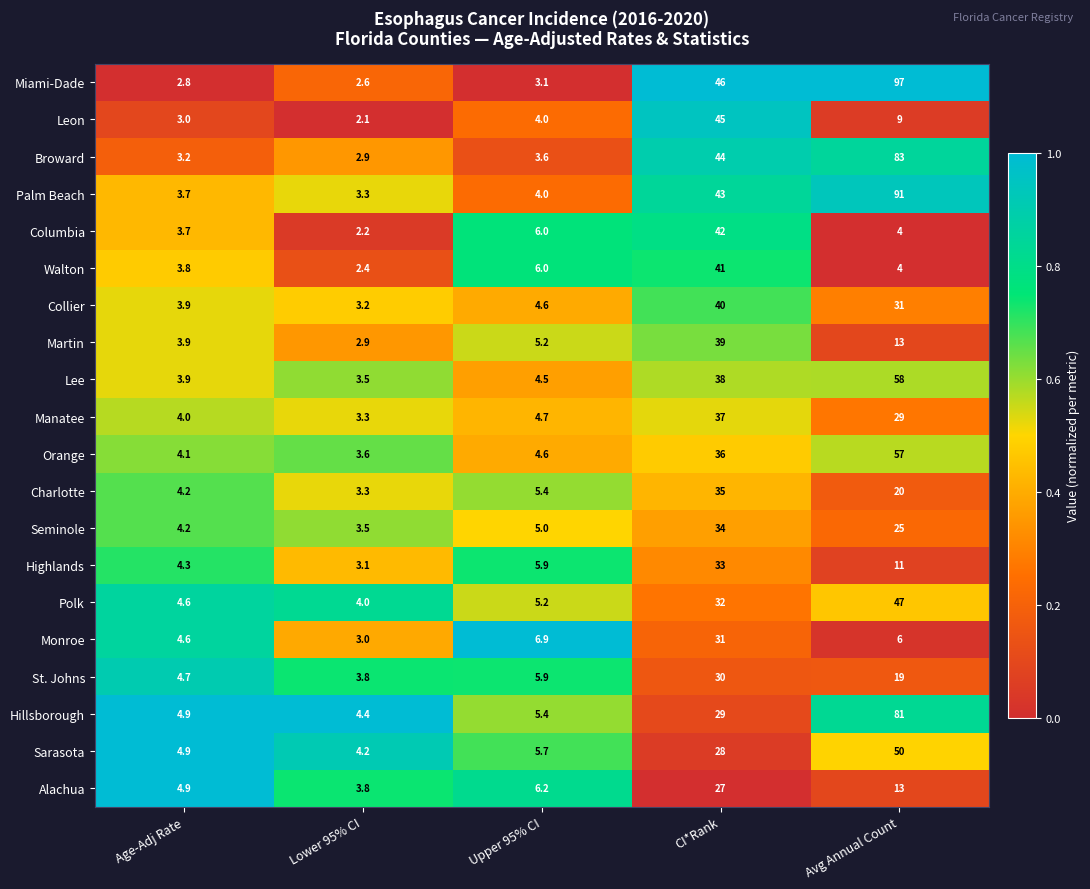

At which category does the chart reach its minimum across all series?

Lower 95% CI